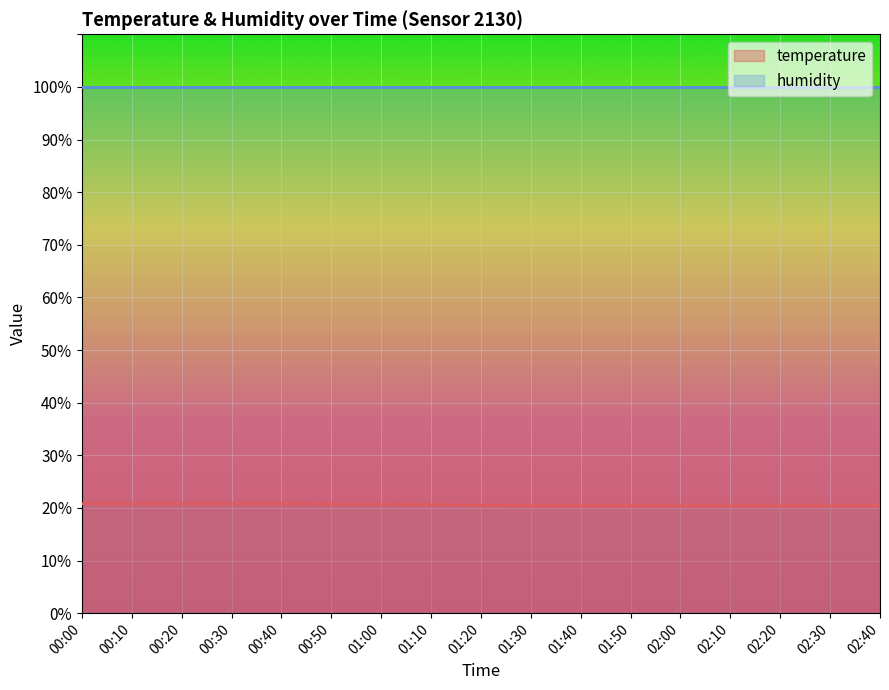

At which label is the value closest to 20?

01:30